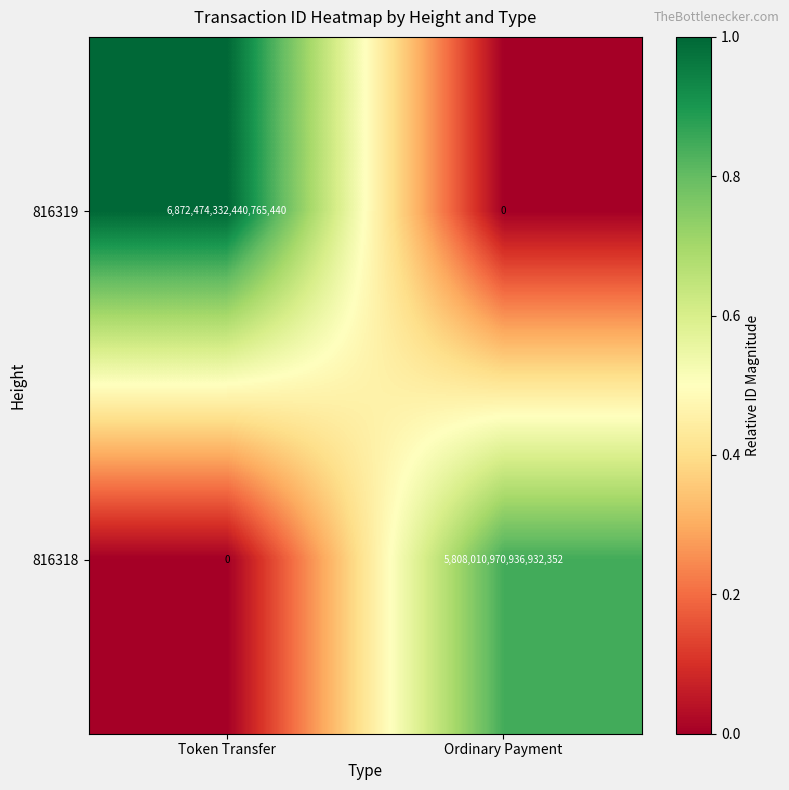

Rank the categories by 816318 value from highest to lowest.

Ordinary Payment, Token Transfer